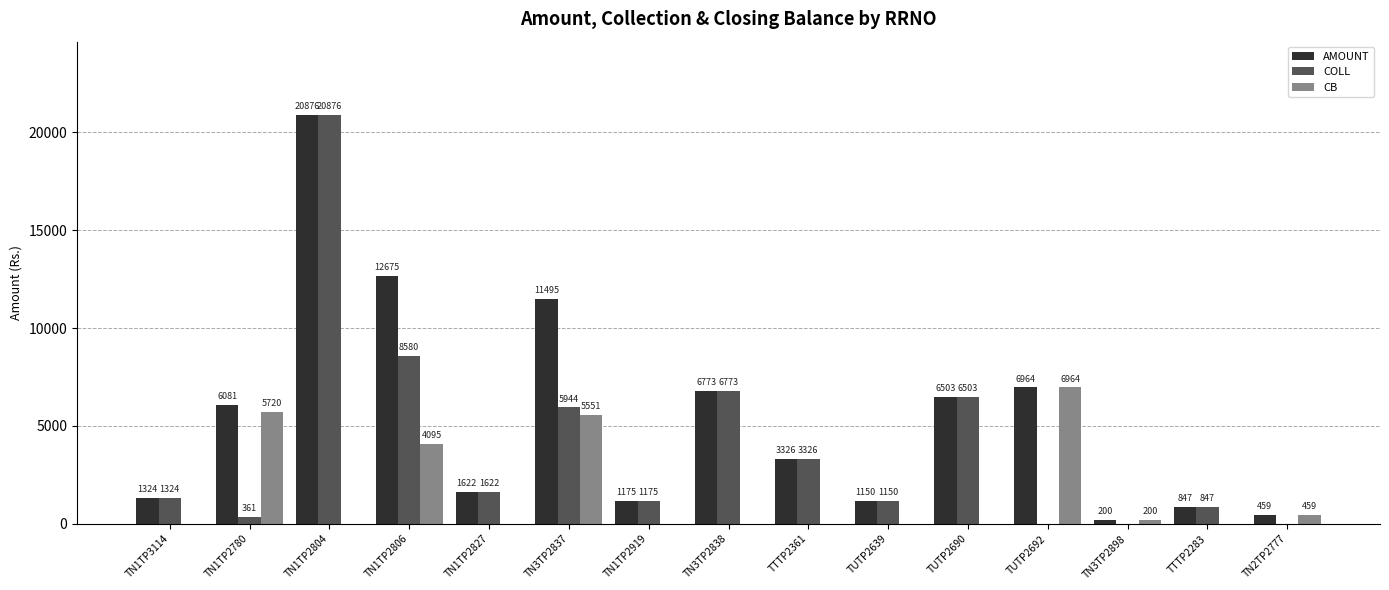

True or false: COLL has a value of 3326 at TTTP2361.

True